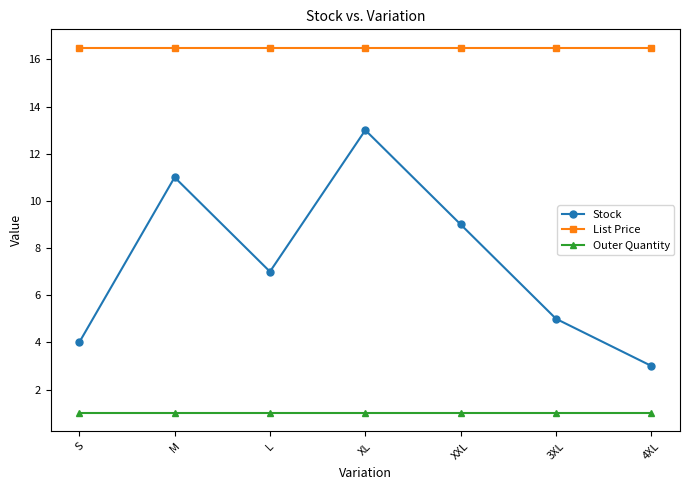

List the series in order of their peak value, highest first.

List Price, Stock, Outer Quantity